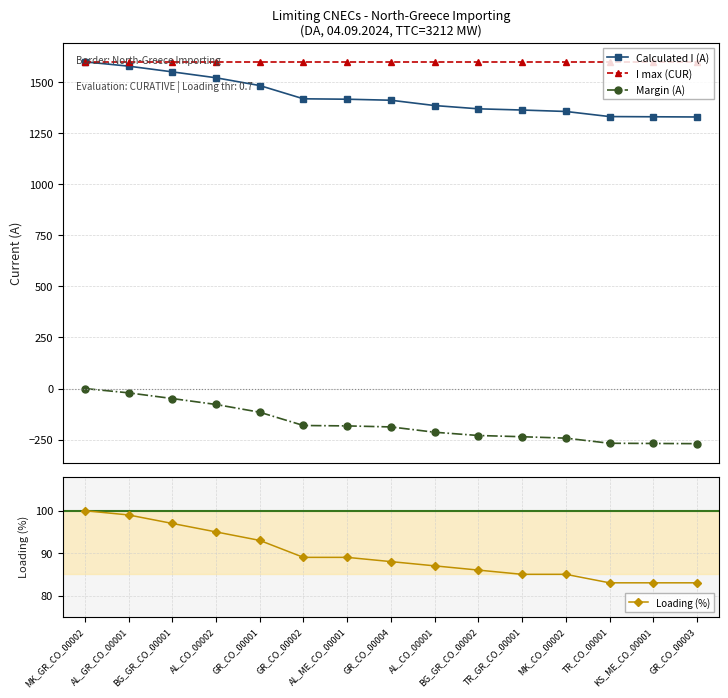

Is this an area chart (filled region under the line)?

No